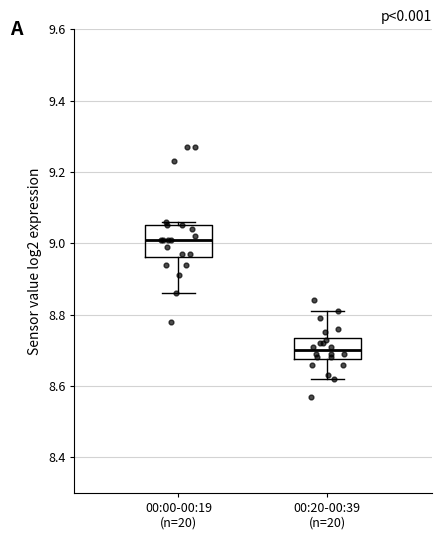

Reading left to right, transcribe this box plot: for each box, give where its median line is, the range the box spans, and where its two whiskers end, as read against the y-axis. The values are not printed on the chart, so give them approximately, as read against the axis.

00:00-00:19 (n=20): median 9.02, box 8.96 to 9.06, whiskers 8.86 to 9.06 (just above the box's upper edge)
00:20-00:39 (n=20): median 8.70, box 8.68 to 8.74, whiskers 8.62 to 8.82